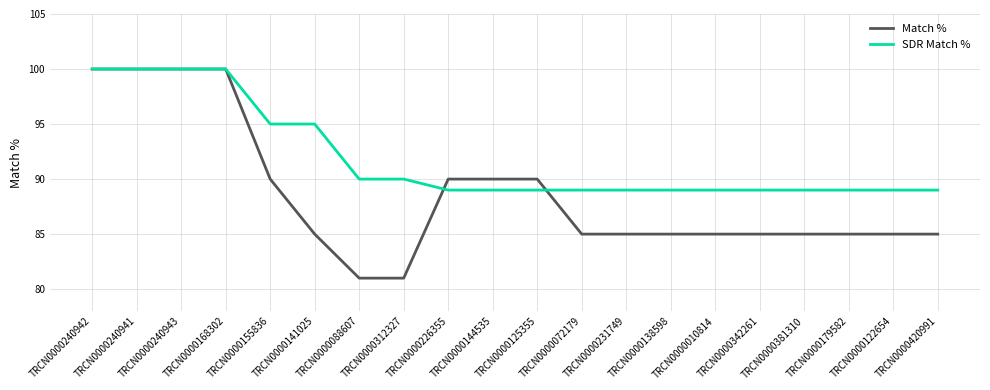

How many data points does each series have?

20